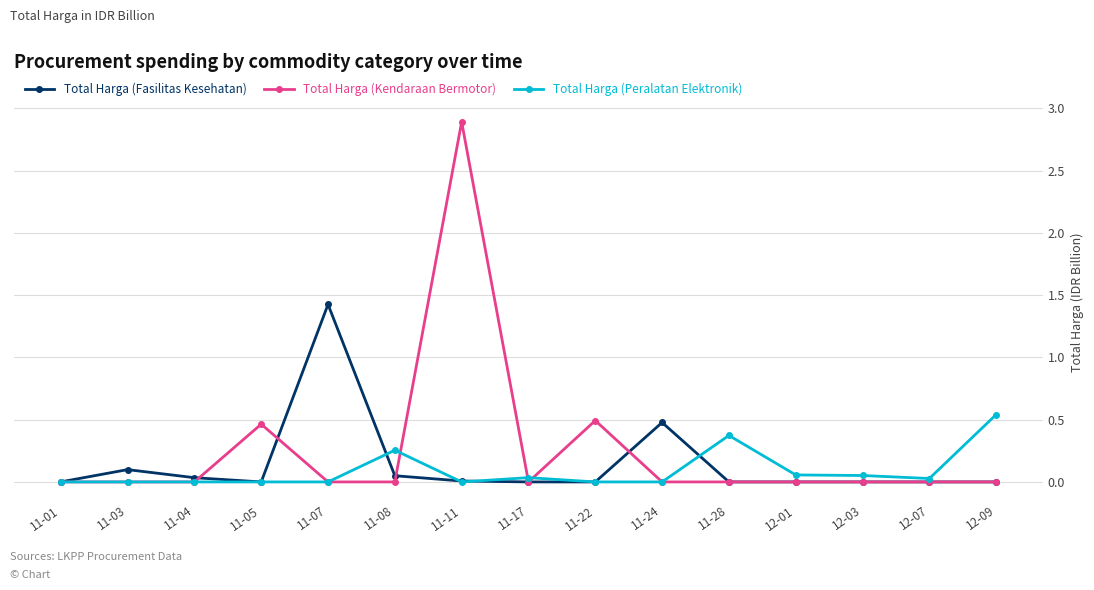

How many lines are shown in the chart?

3